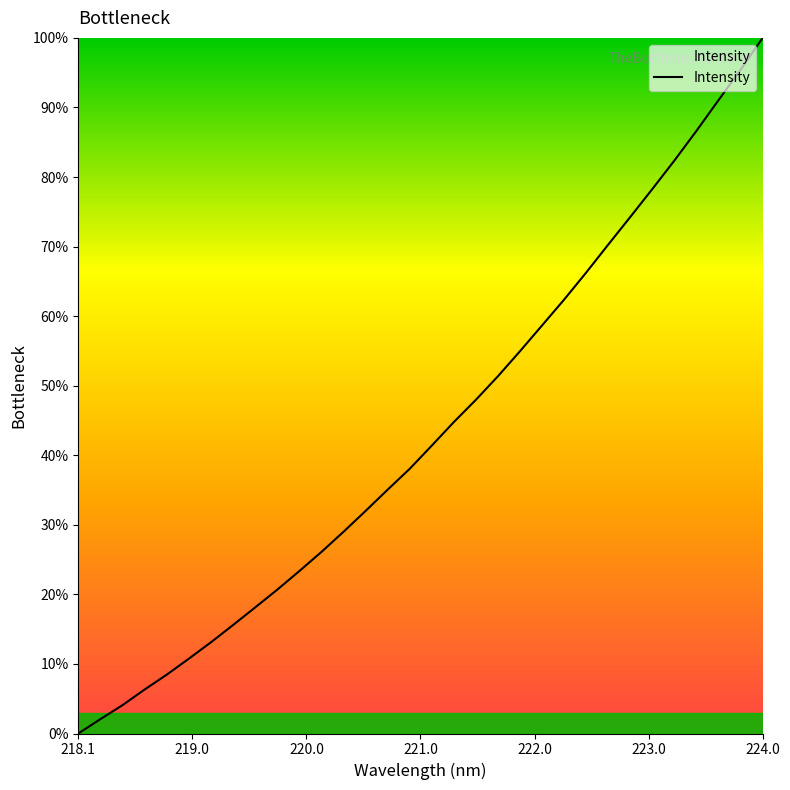

What is the greatest value displayed?

100.0